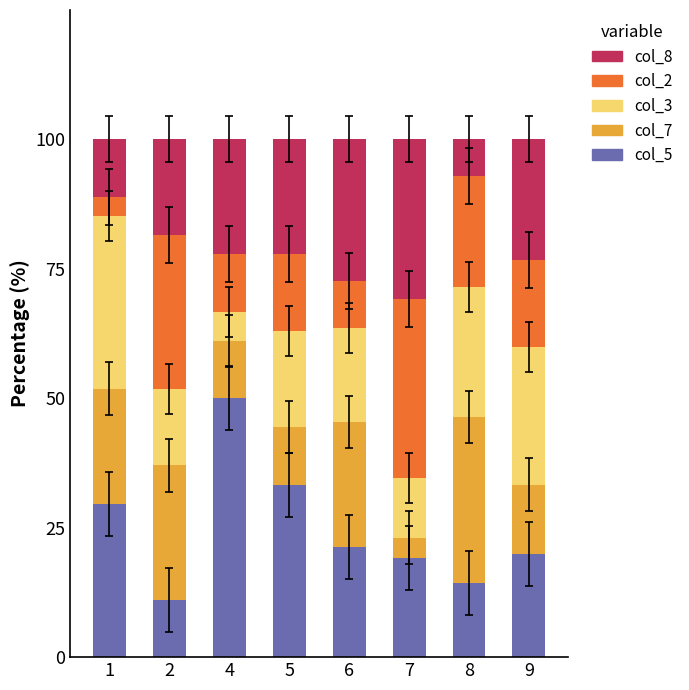

Does the chart contain any negative values?

No